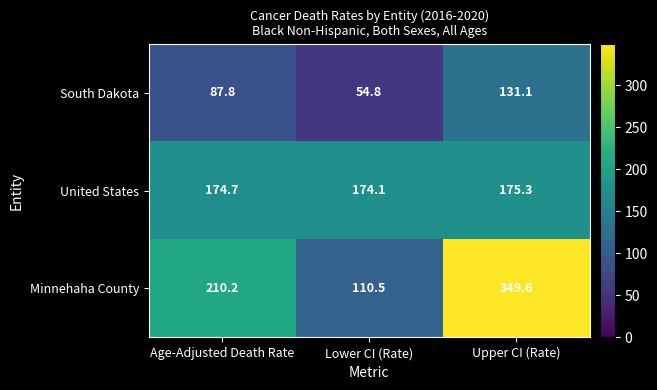

Rank the series by their average value, from lowest to highest.

South Dakota, United States, Minnehaha County